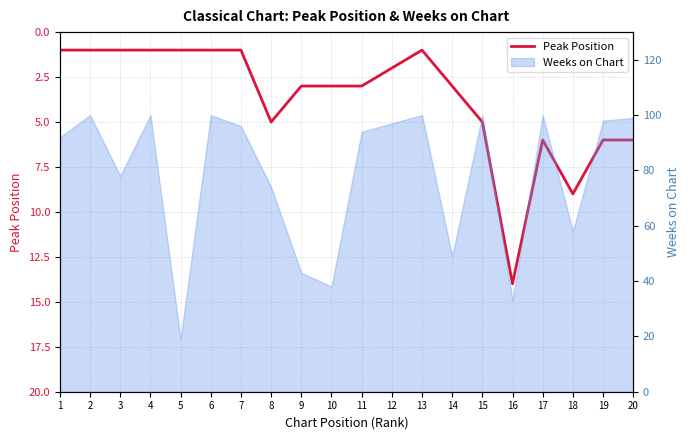

Where is the first local minimum?

13